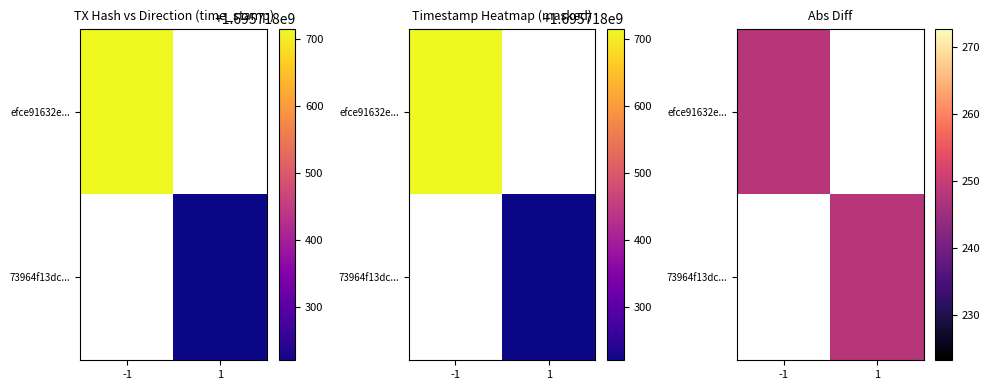

The 73964f13dcdceea643f58864d2f77f8135ca17b series shows 1 at direction. True or false?

False